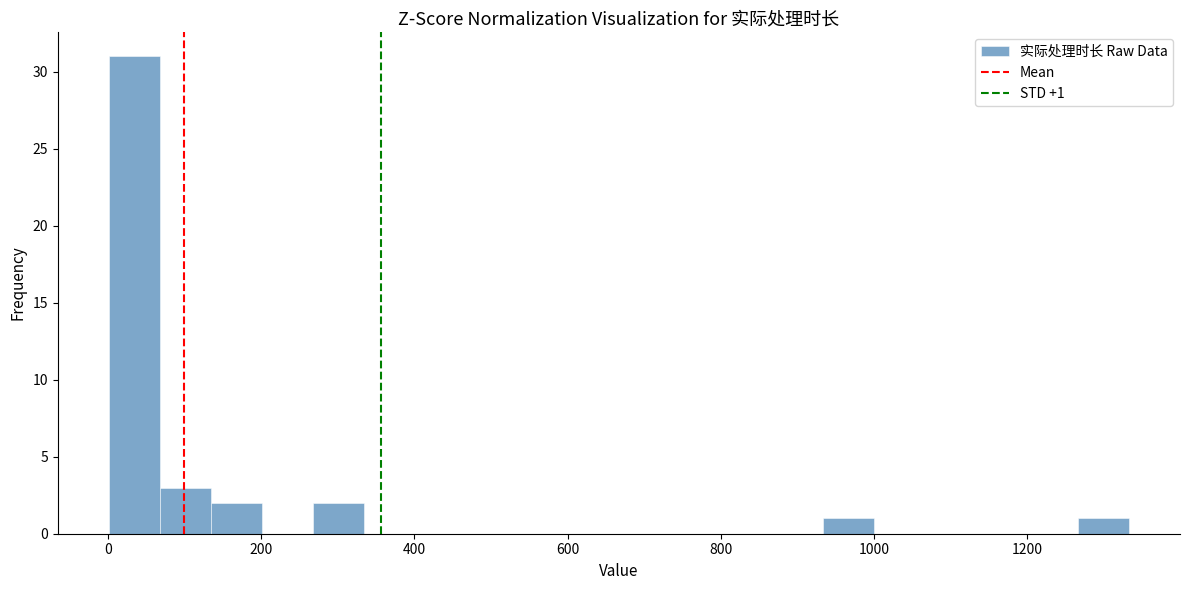

Around what value on the x-axis is the tallest bar? Give the approximate position of its centre, as read against the axis.

40